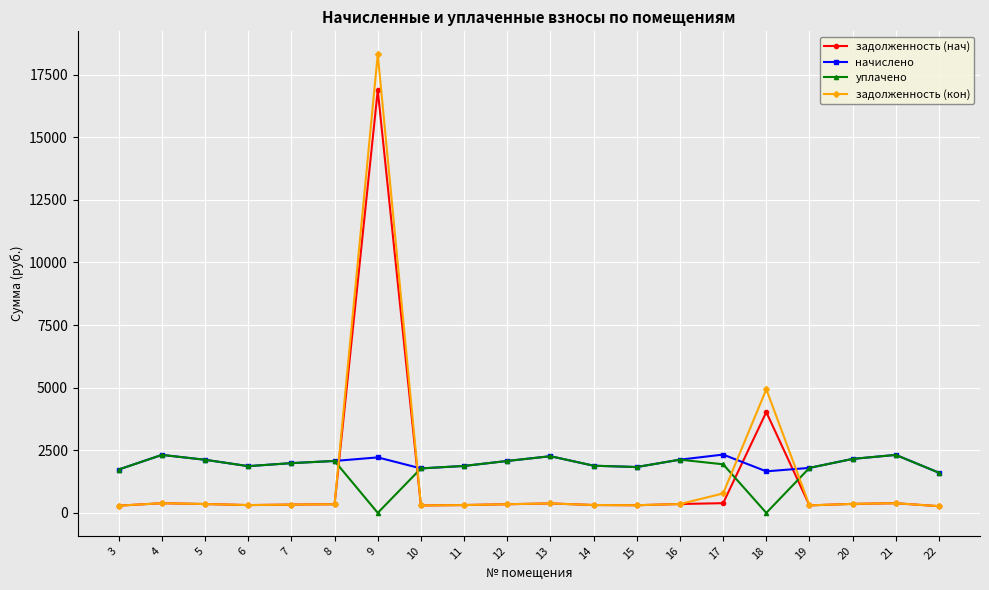

Is the value of задолженность (нач) at 15 greater than the value of начислено at 8?

No